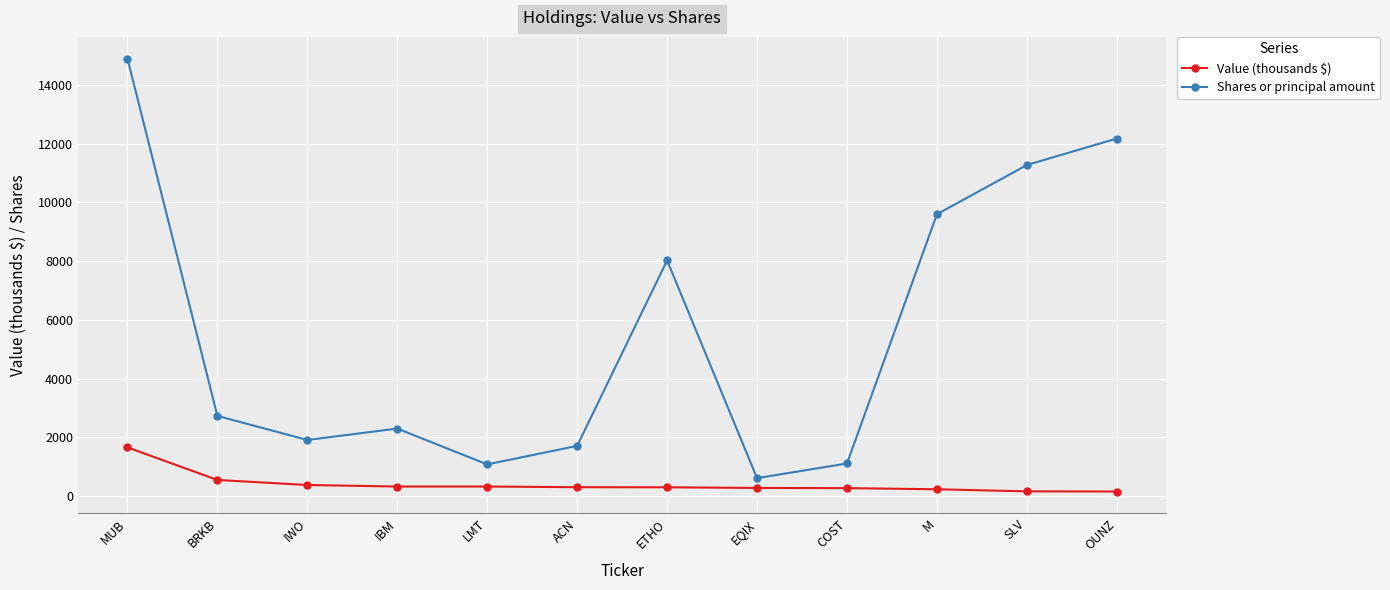

Which series has the widest spread of values?

Shares or principal amount